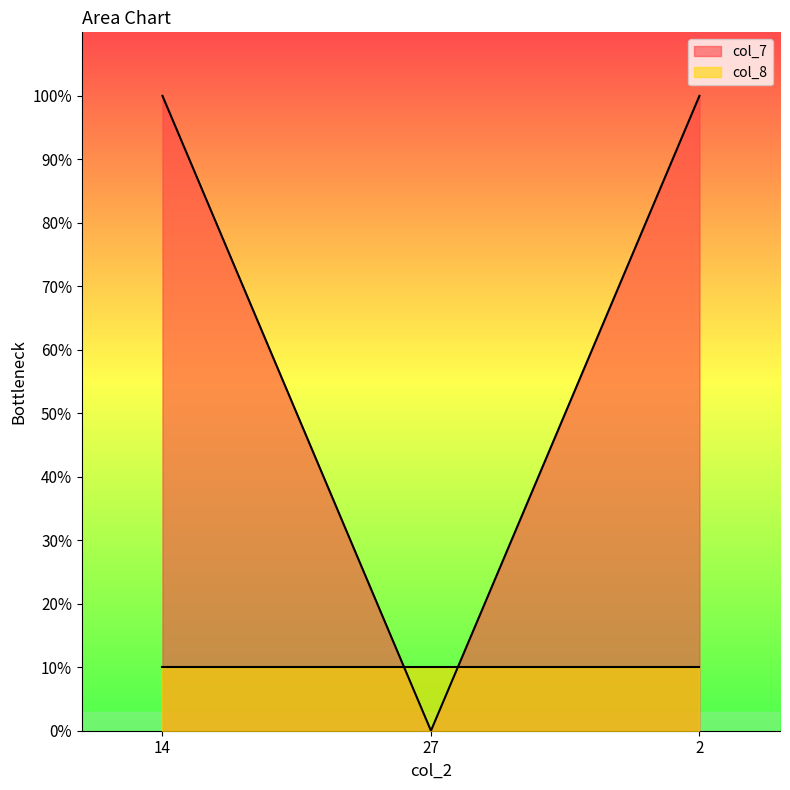

At 14, list the series in order from largest to smallest.

col_7, col_8